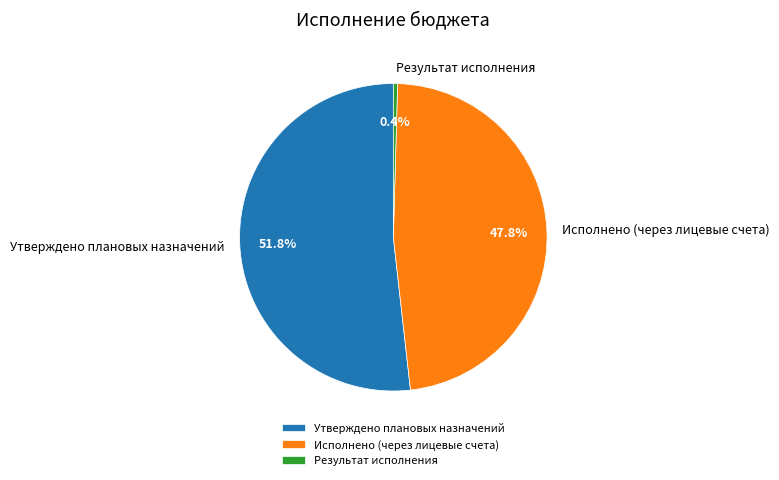

What is the majority slice?

Утверждено плановых назначений